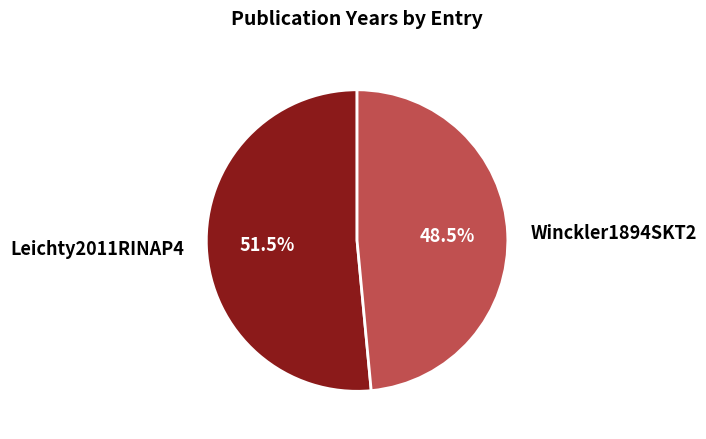

Combined, what portion of the pie is Winckler1894SKT2 and Leichty2011RINAP4?

100.0%